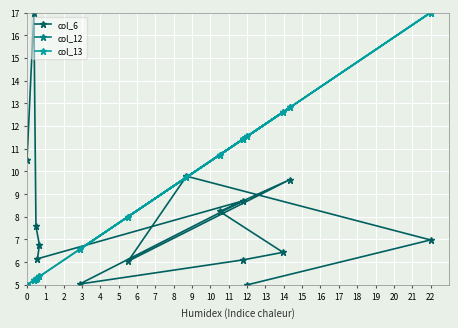

How many interior local valleys does the col_6 series have?

3